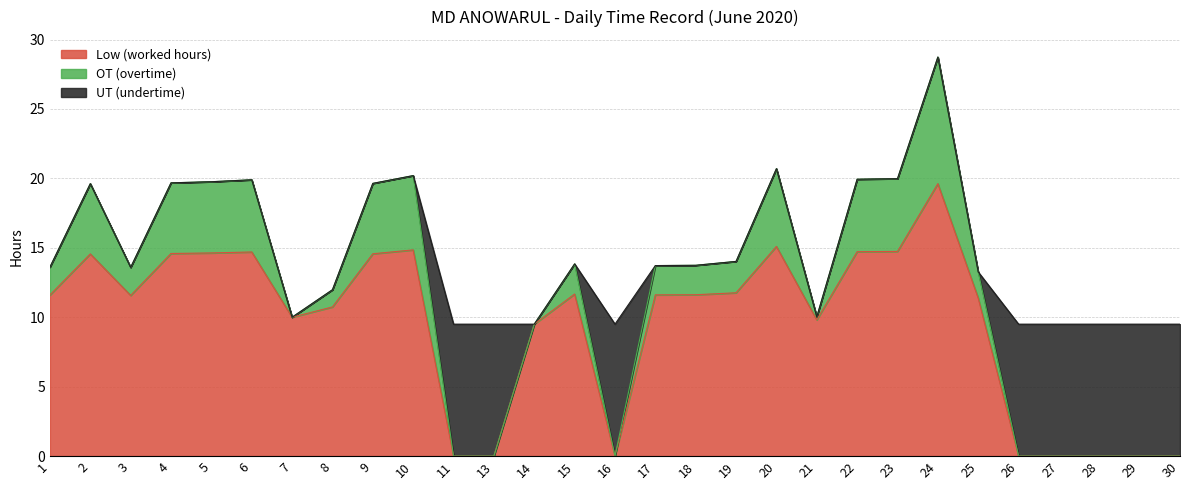

At which label is Low (worked hours) closest to 9?

14